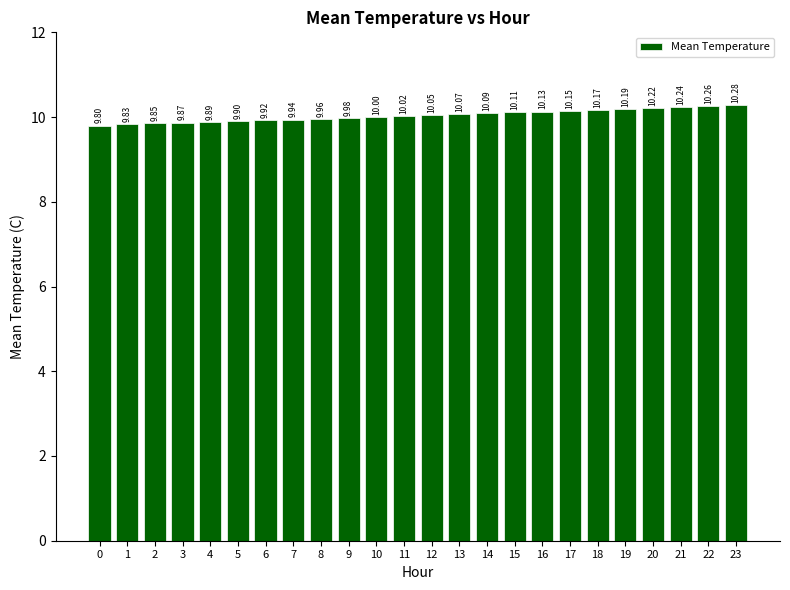

How many values are below 10?

10